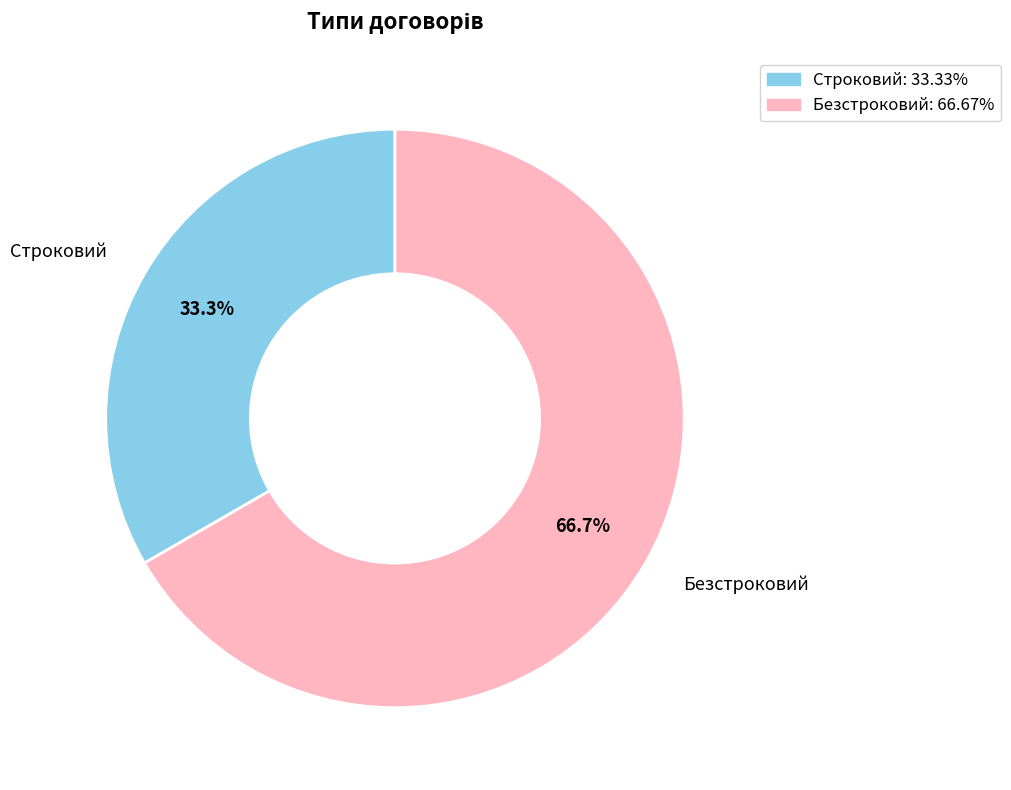

What percentage is NOT represented by Безстроковий?

33.3%